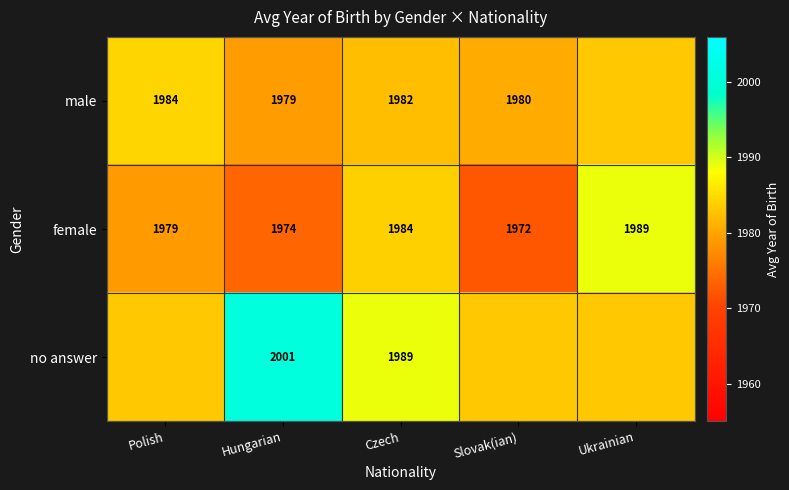

Is the value of female at Hungarian greater than the value of male at Czech?

No